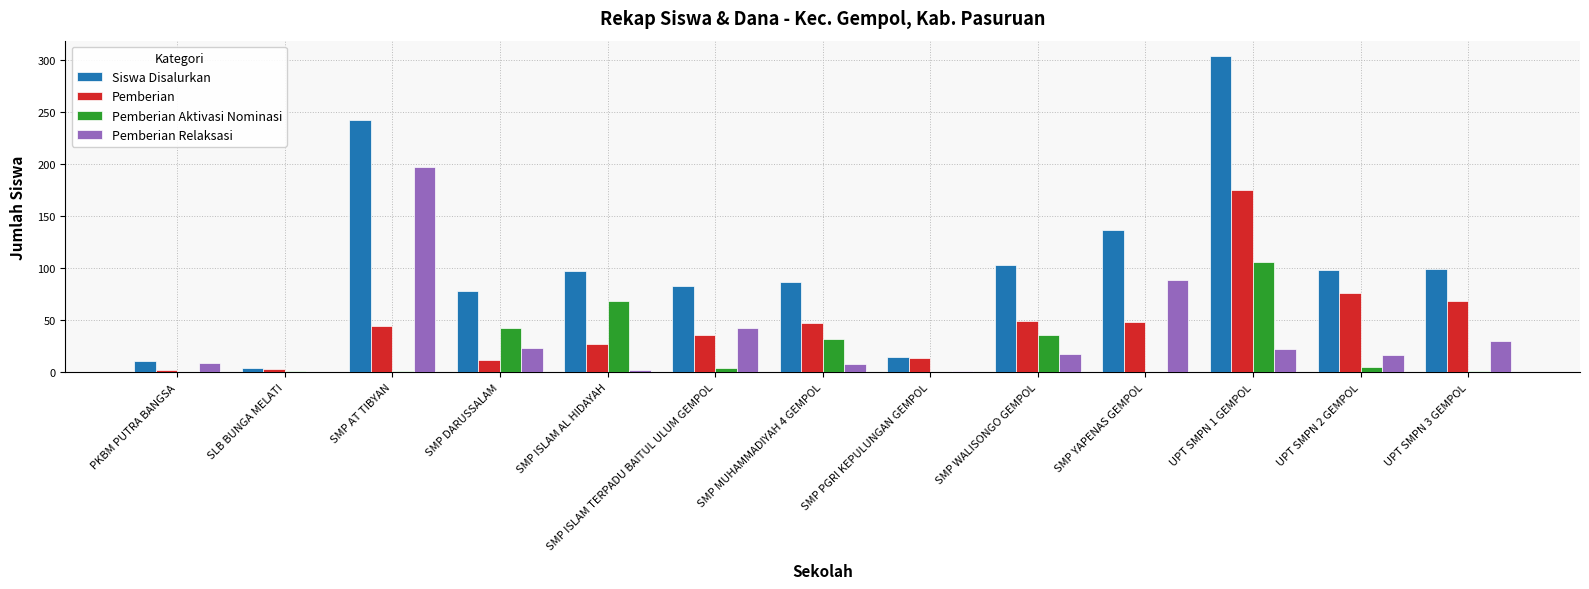

Is the value of Siswa Disalurkan at SMP PGRI KEPULUNGAN GEMPOL greater than the value of Pemberian at UPT SMPN 2 GEMPOL?

No